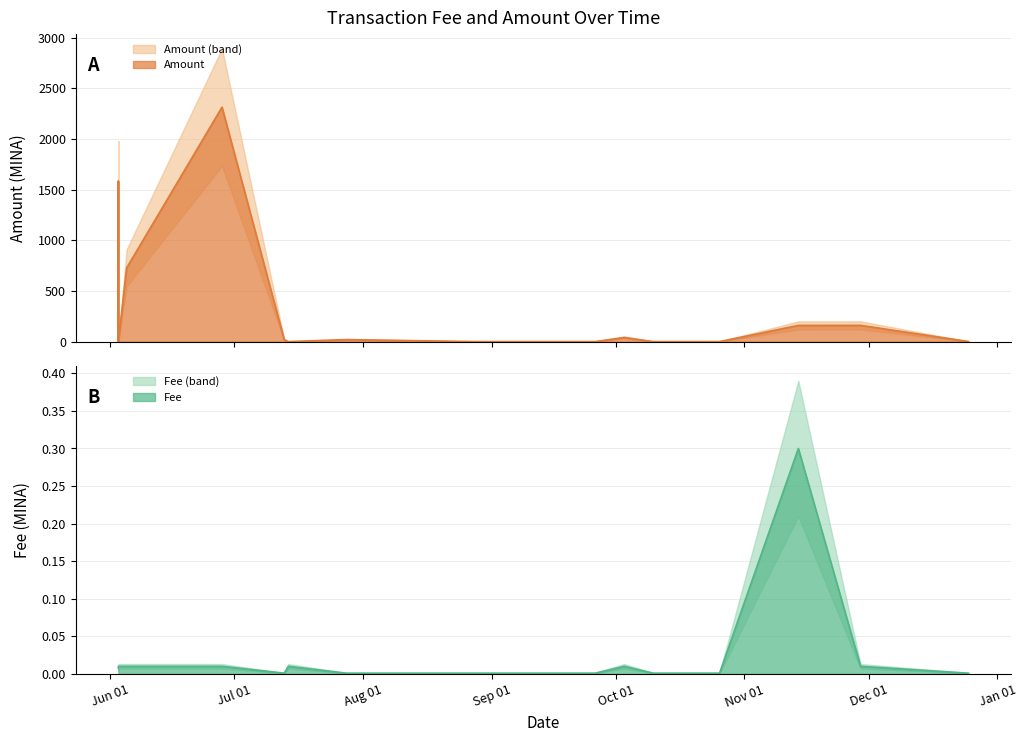

Which series ends up on top after the final intersection of Fee and Amount?

Amount